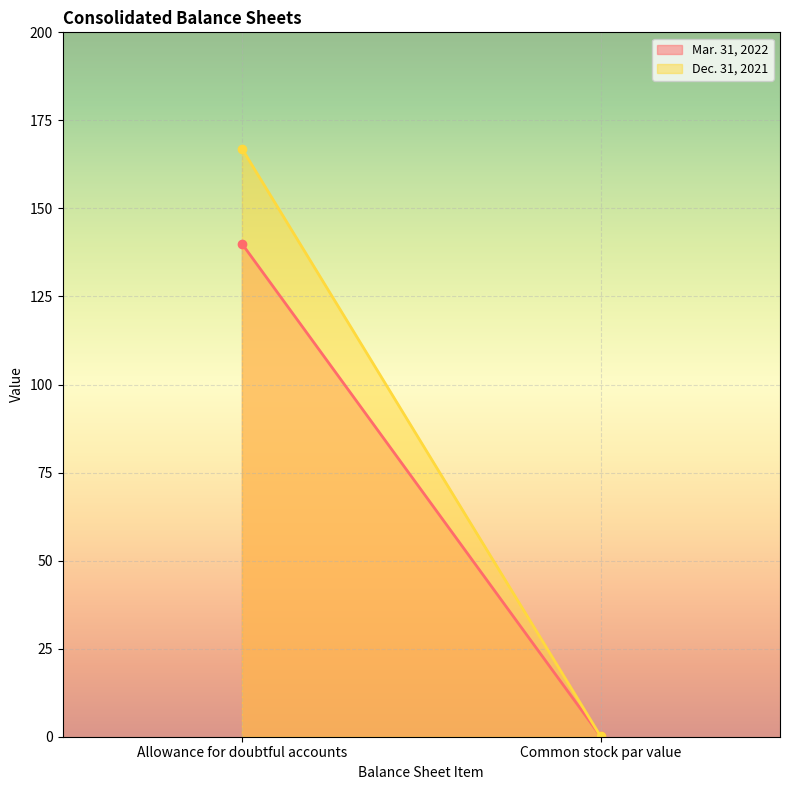

What position from the left is Allowance for doubtful accounts?

1